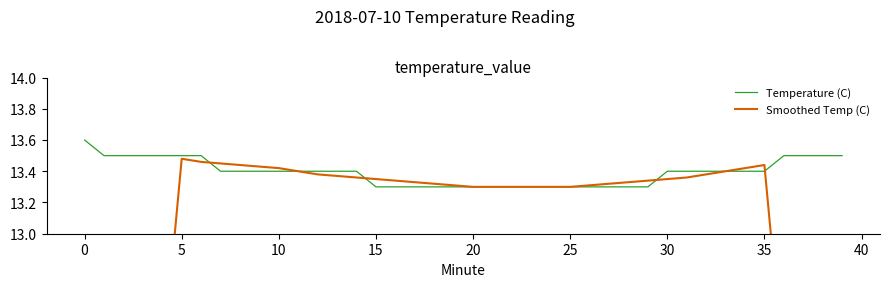

What is the lowest value of the Smoothed Temp (C) series?

6.8